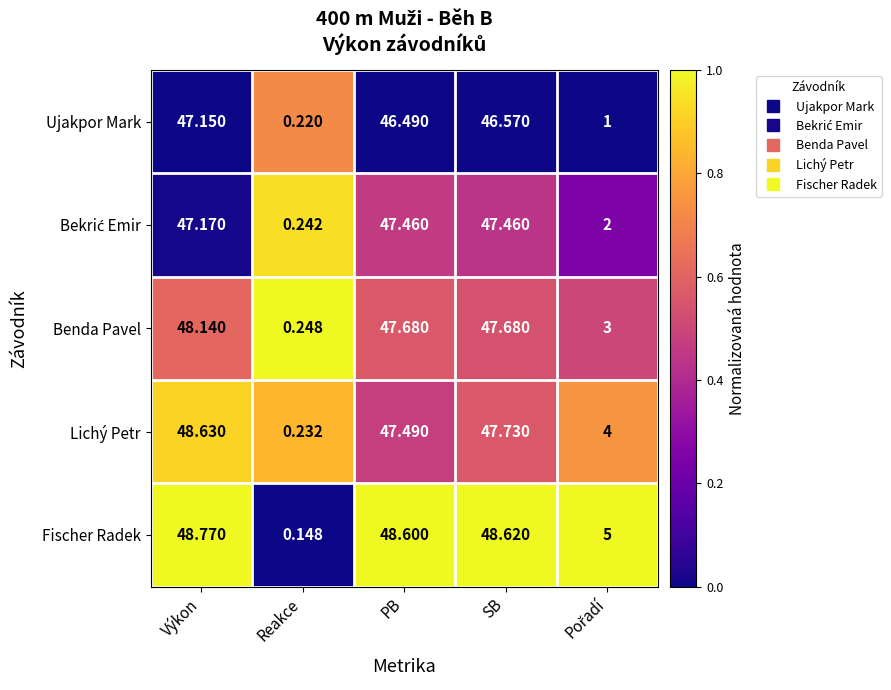

Which label corresponds to the smallest value in the chart?

Reakce